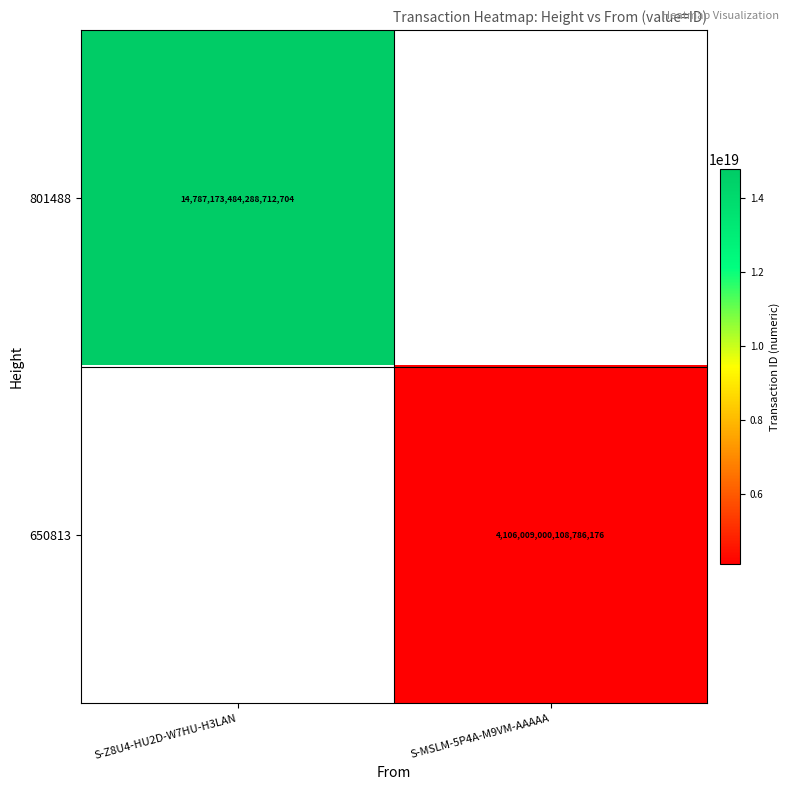

How many categories are shown in the chart?

2